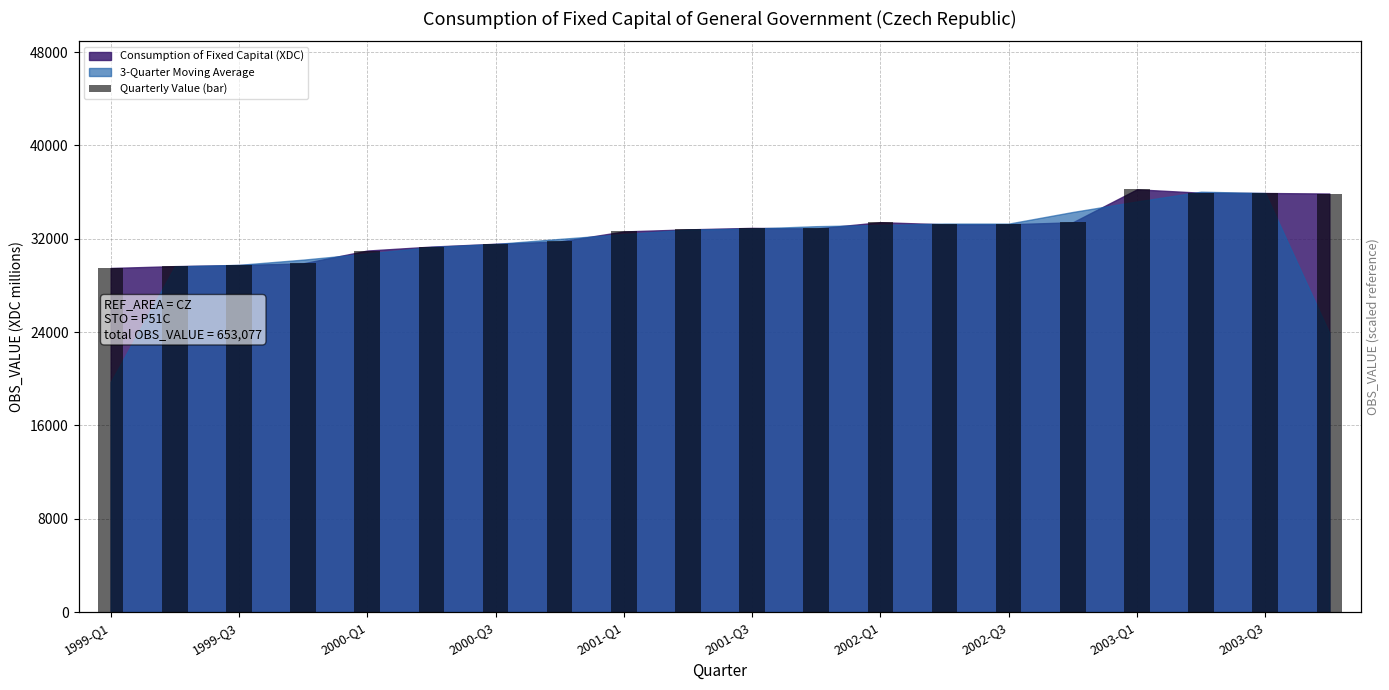

What is the average value?

32654